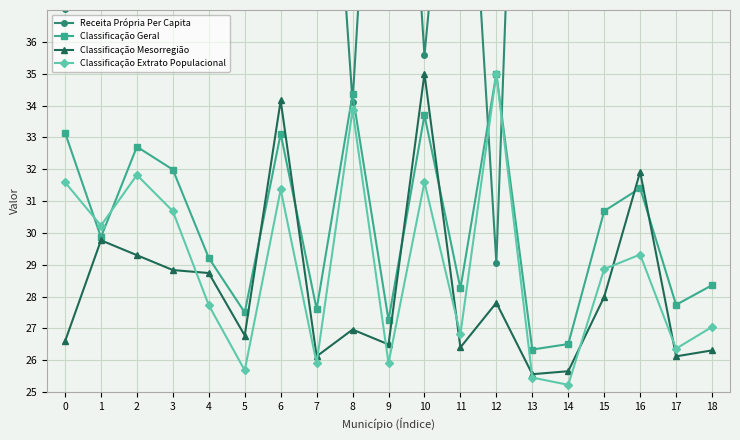

Count the number of data series in this chart.

4